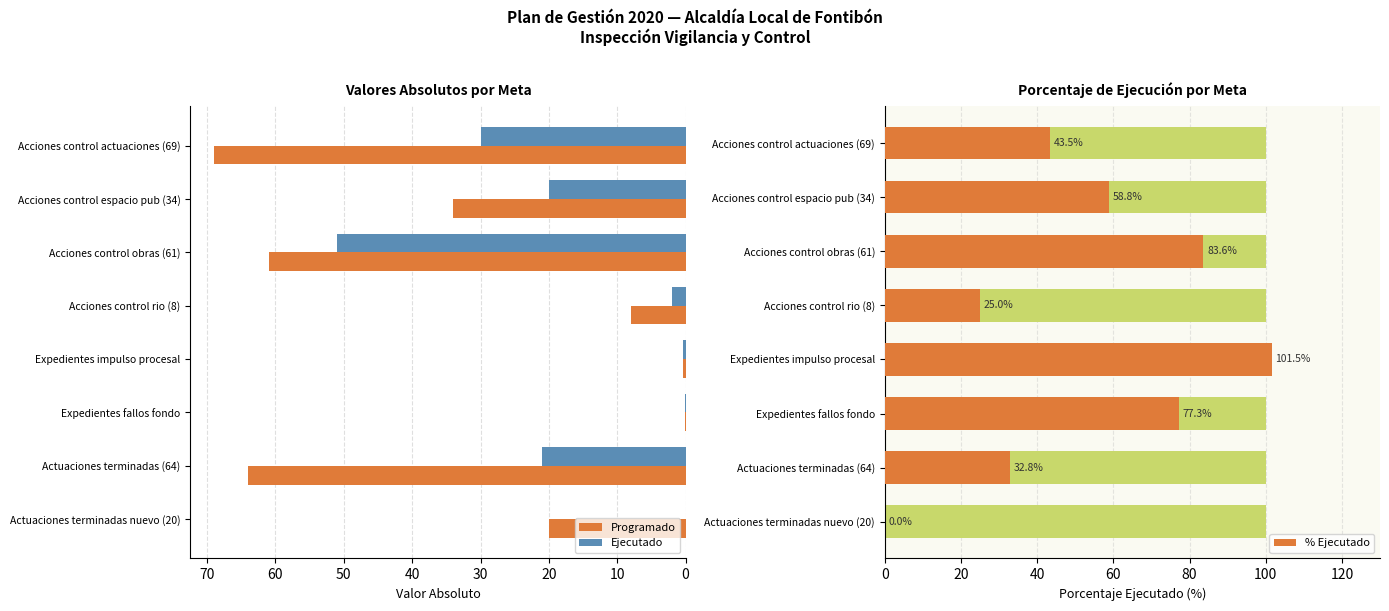

What is the value of the Programado bar at the 2nd from the left?

34.0